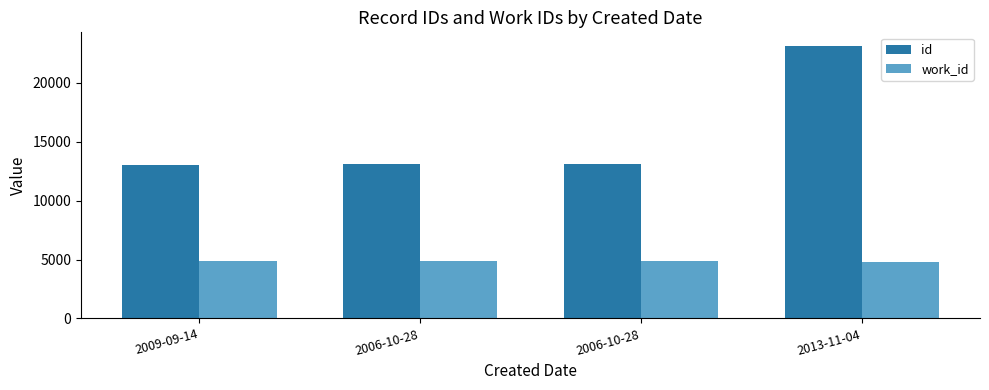

What is the approximate value of work_id at 2009-09-14, to the nearest 5?

4875